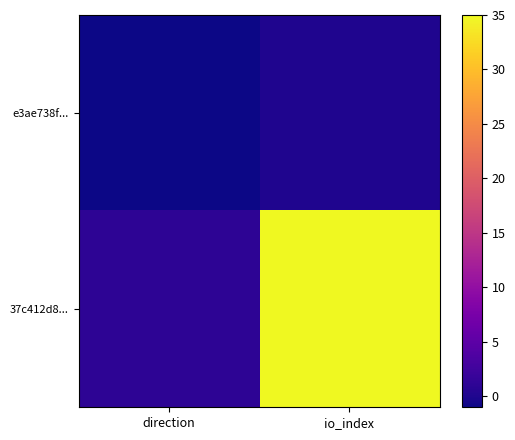

What is the maximum value shown in the chart?

35